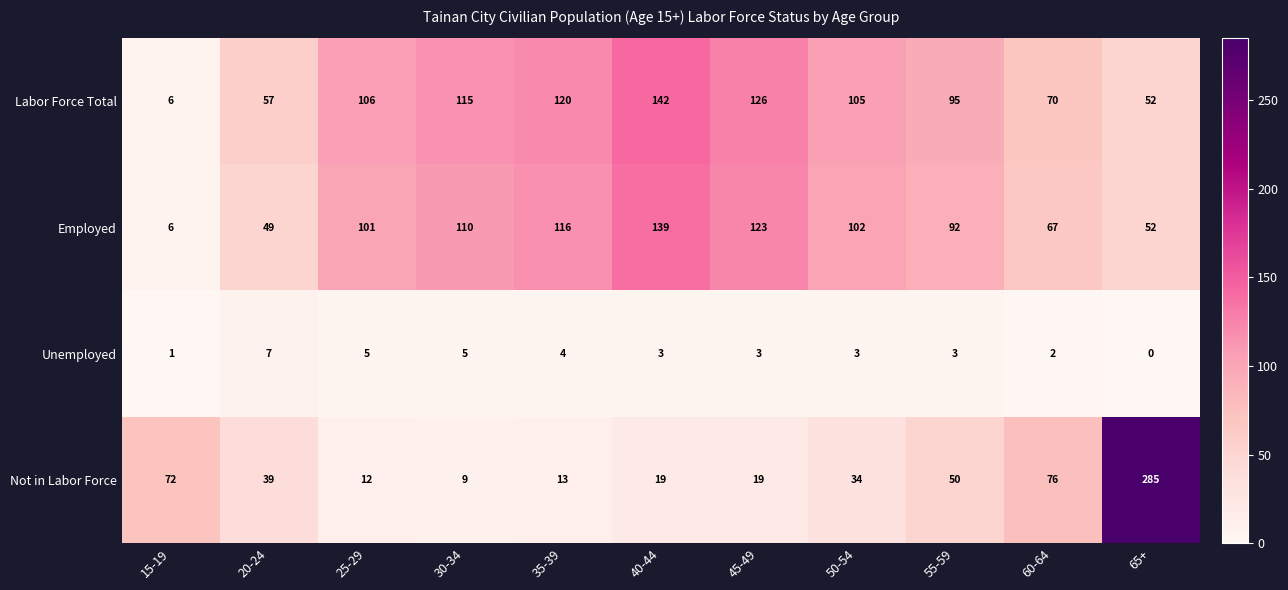

At which category is the sum across all series the highest?

65+